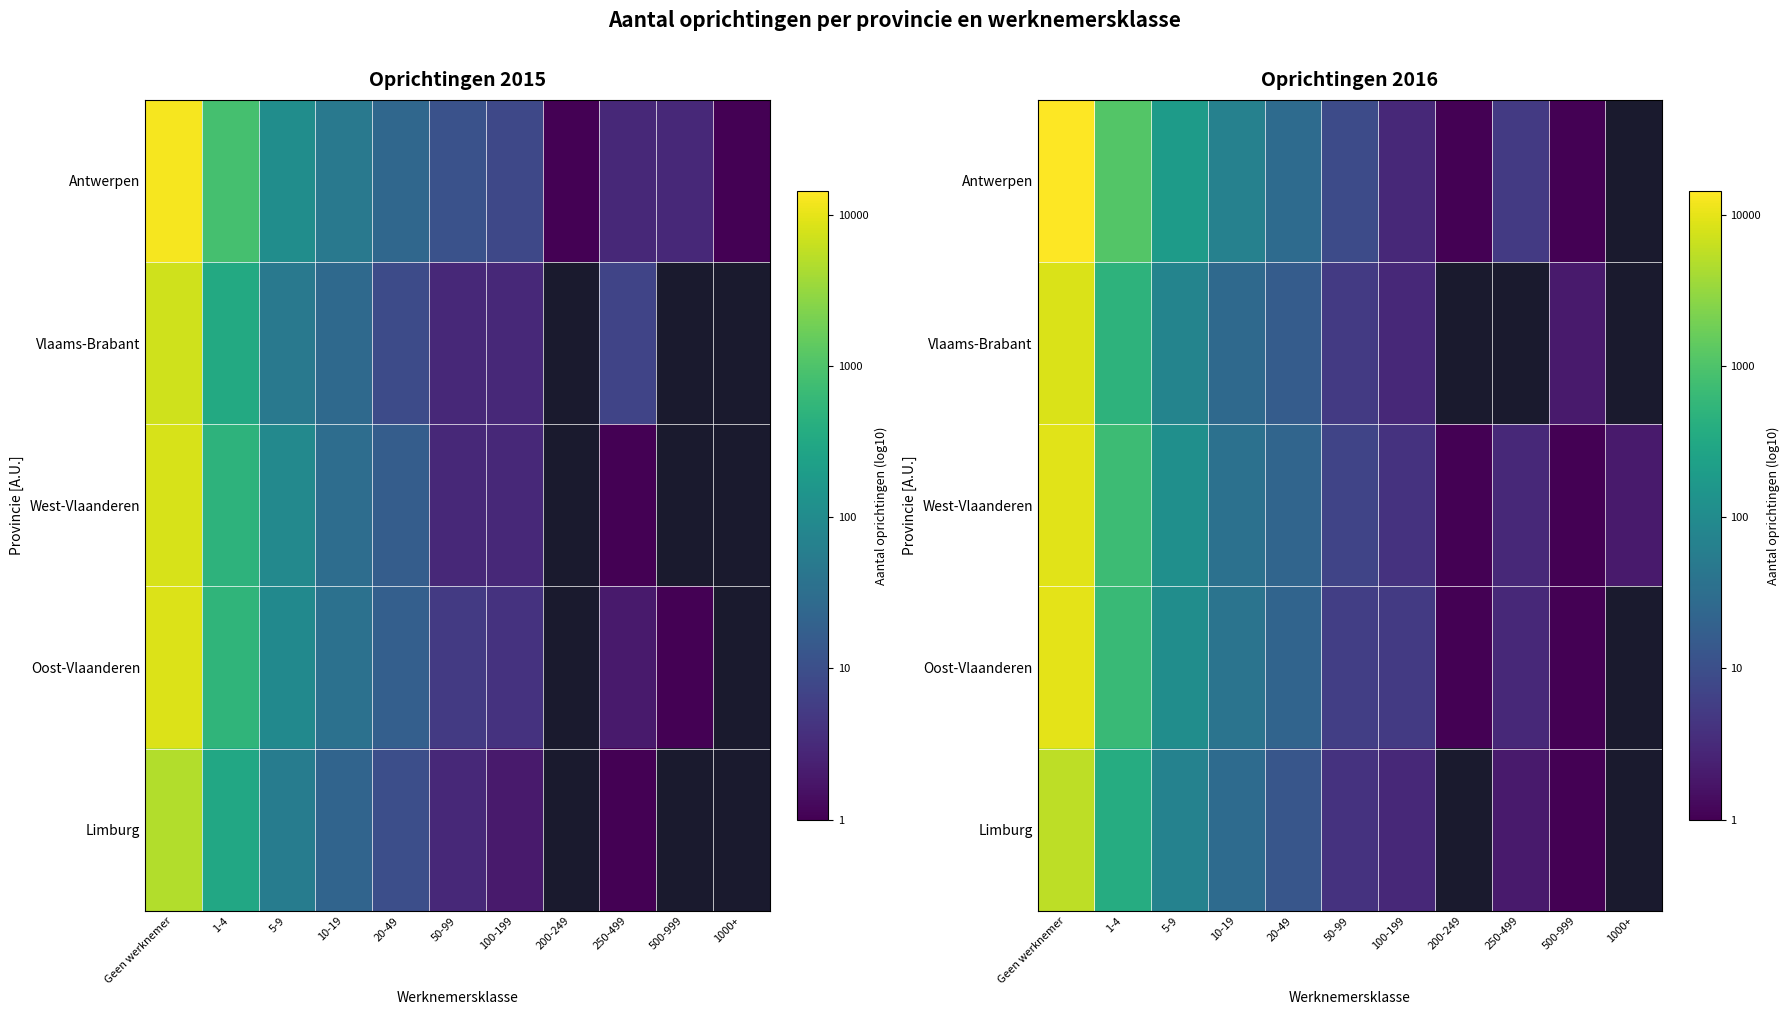

How many positive values does the Vlaams-Brabant series have?

8